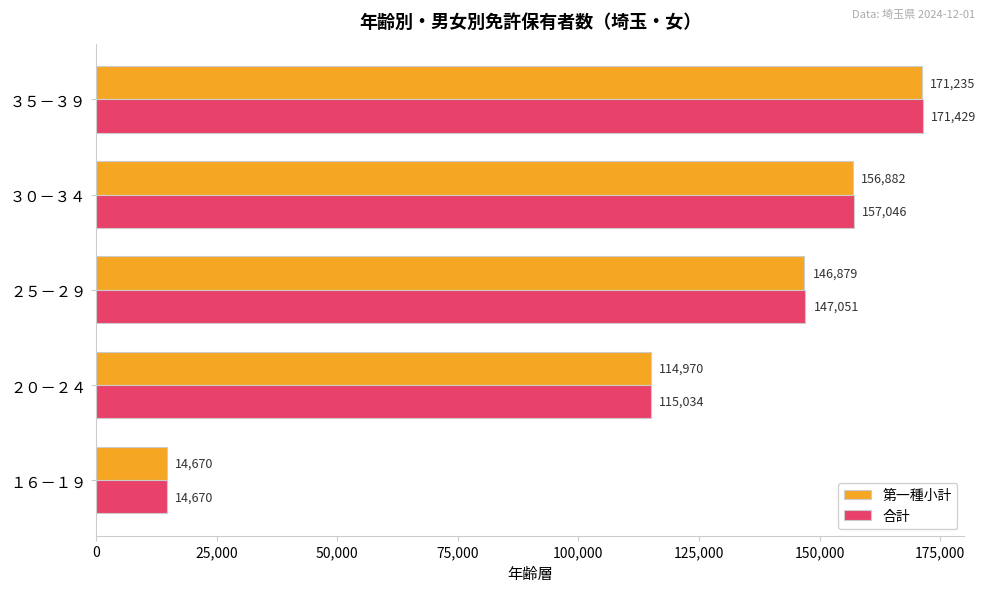

At which category is the sum across all series the highest?

３５－３９